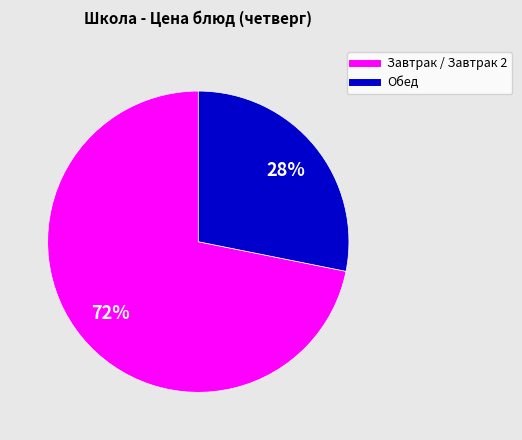

To the nearest percent, what is the average slice percentage?

50%